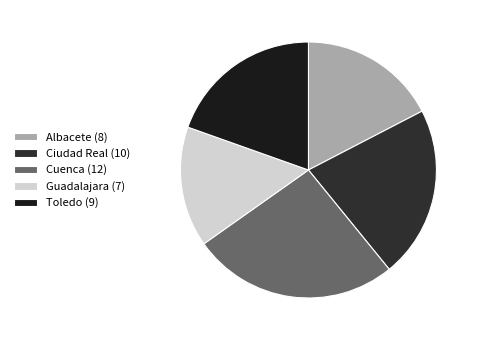

Which slice is the largest?

Cuenca